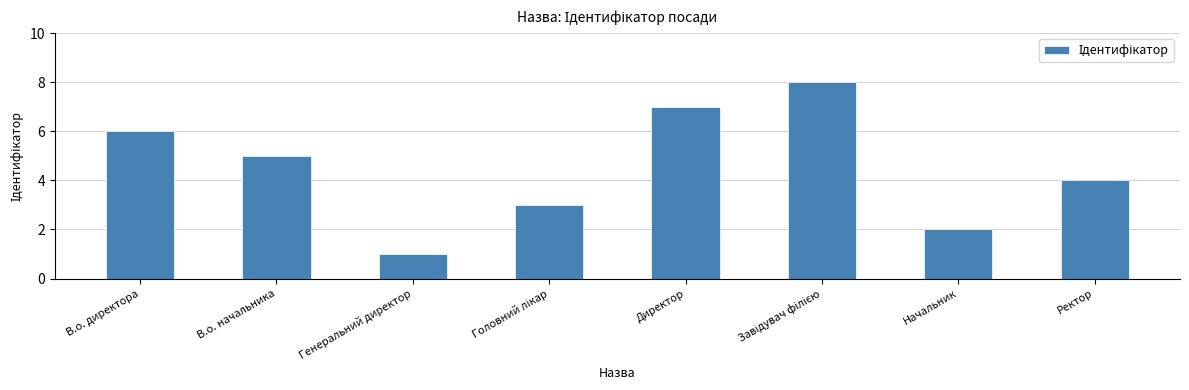

What is the change in value from Директор to Ректор?

-3